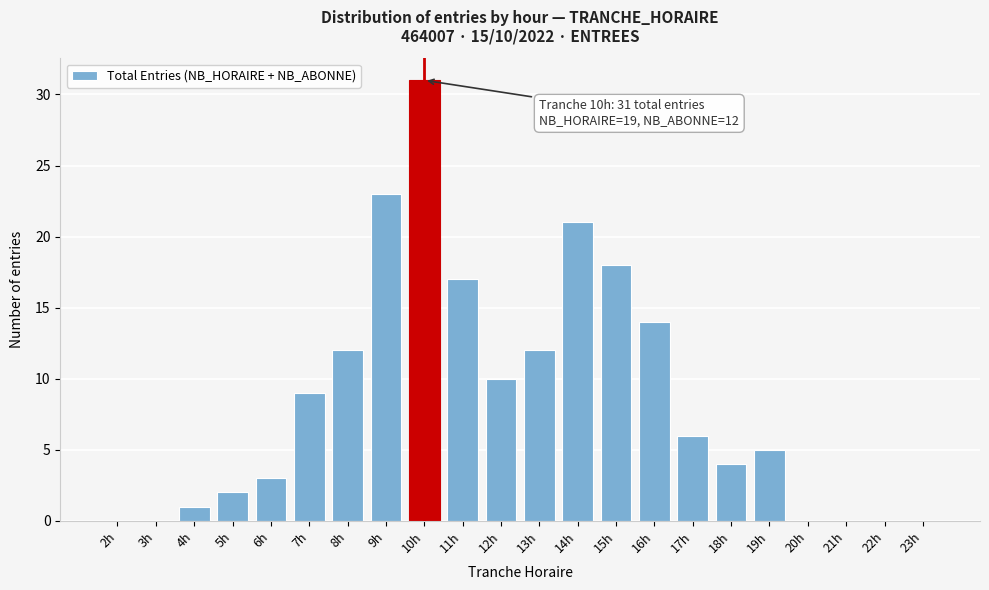

Reading left to right, extract all data points from this chart.

2h=0	3h=0	4h=1	5h=2	6h=3	7h=9	8h=12	9h=23	10h=31	11h=17	12h=10	13h=12	14h=21	15h=18	16h=14	17h=6	18h=4	19h=5	20h=0	21h=0	22h=0	23h=0